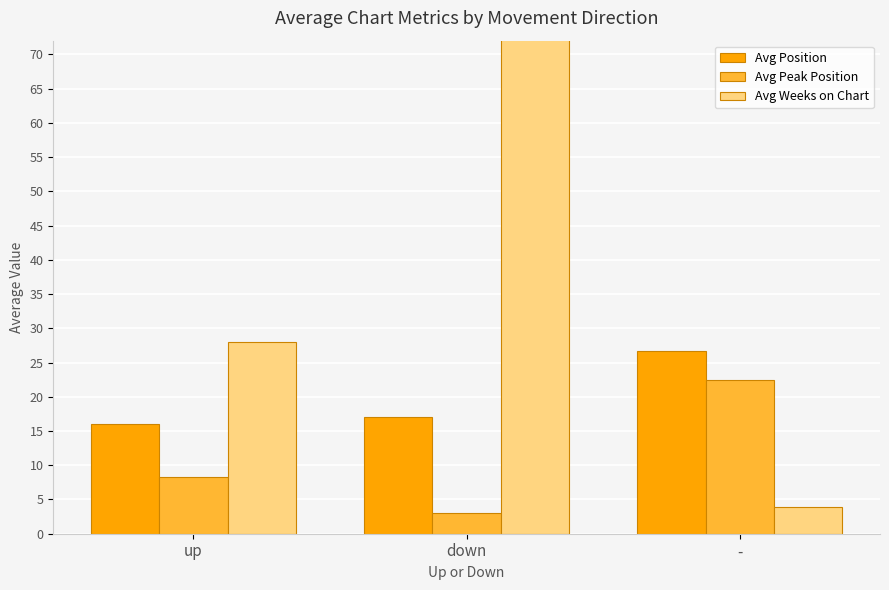

At which category is the sum across all series the highest?

down